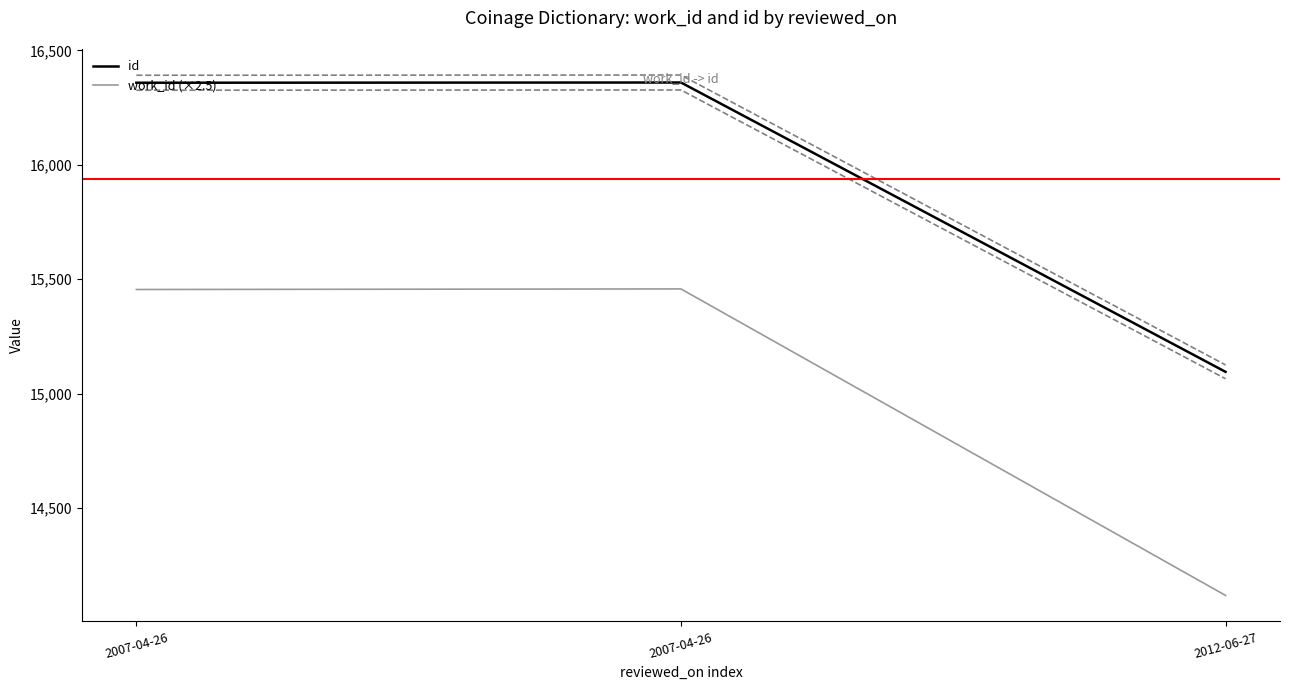

At 2007-04-26, list the series in order from largest to smallest.

id, work_id (×2.5)